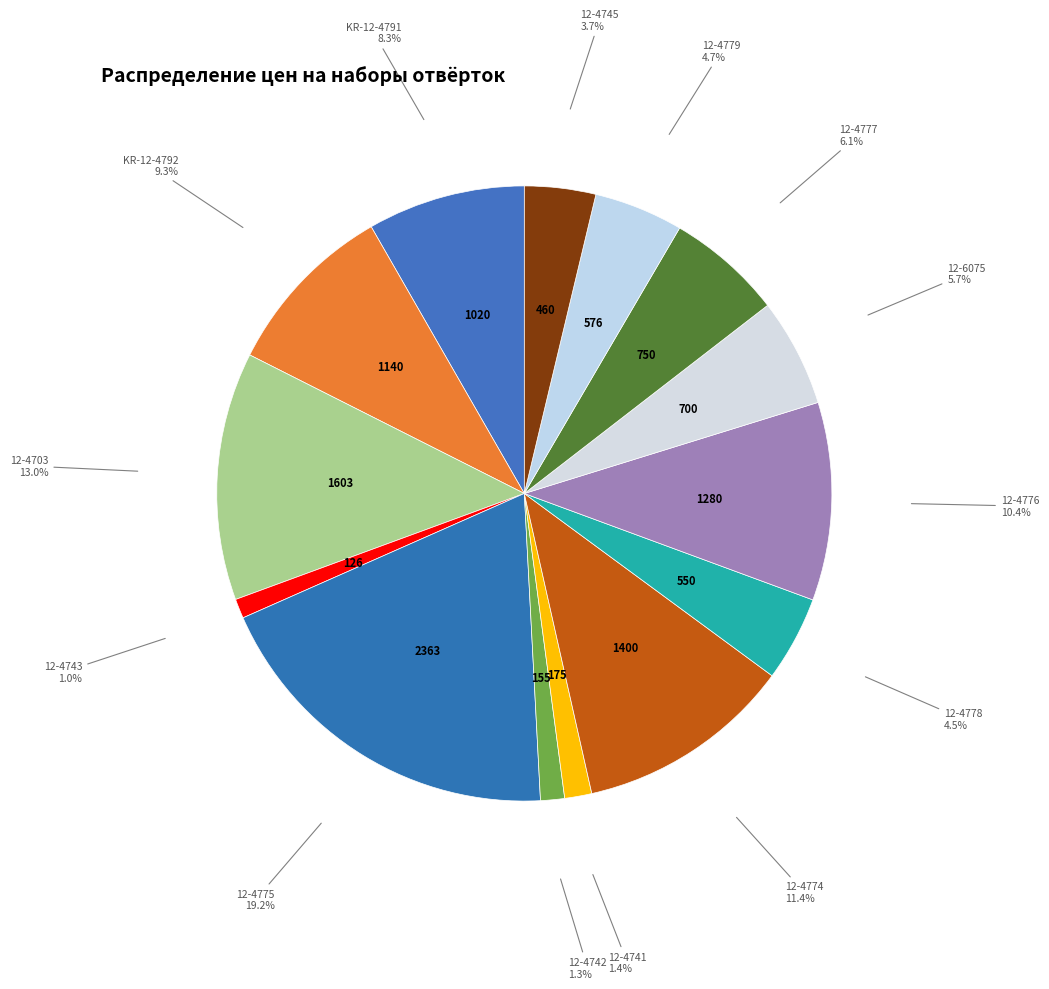

Does 12-4741 account for over 50% of the chart?

No